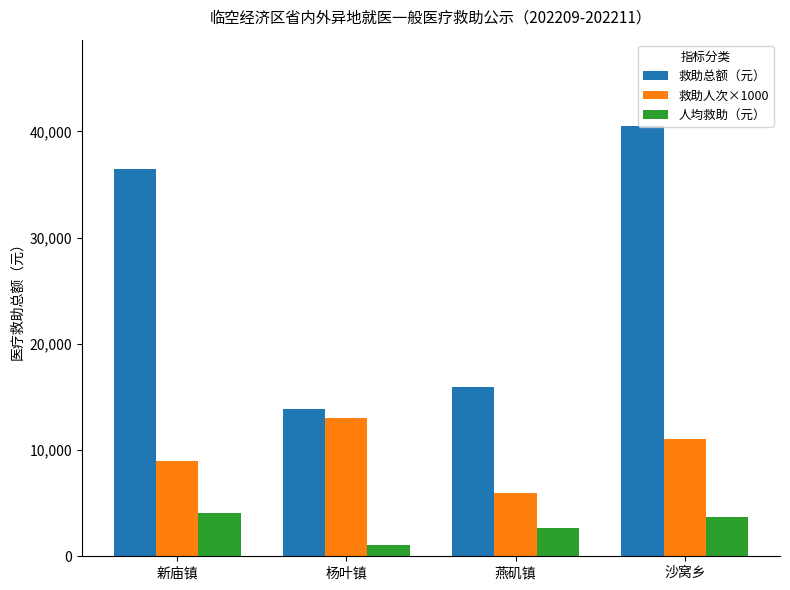

What is the value of the 救助人次×1000 bar at the 3rd from the left?

6000.0